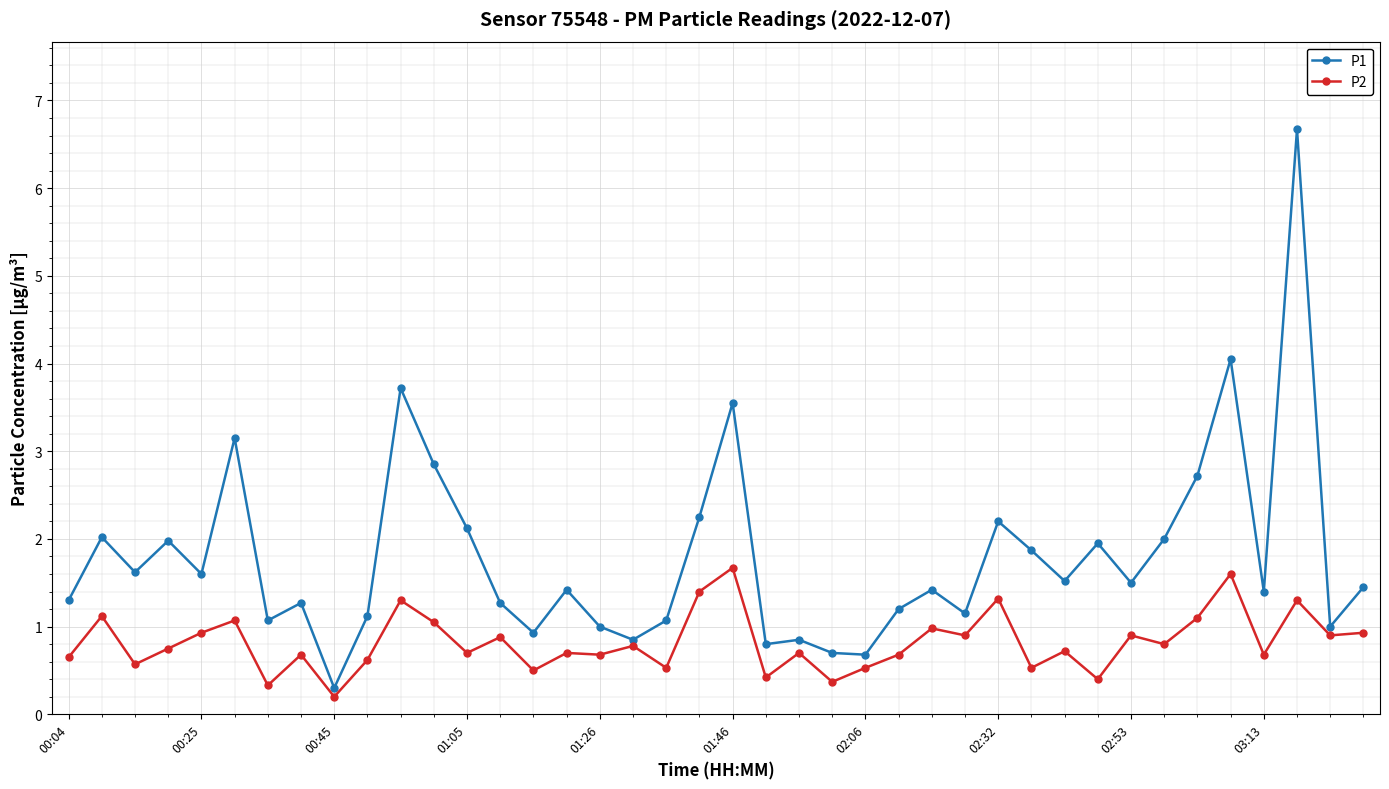

Which series has the widest spread of values?

P1